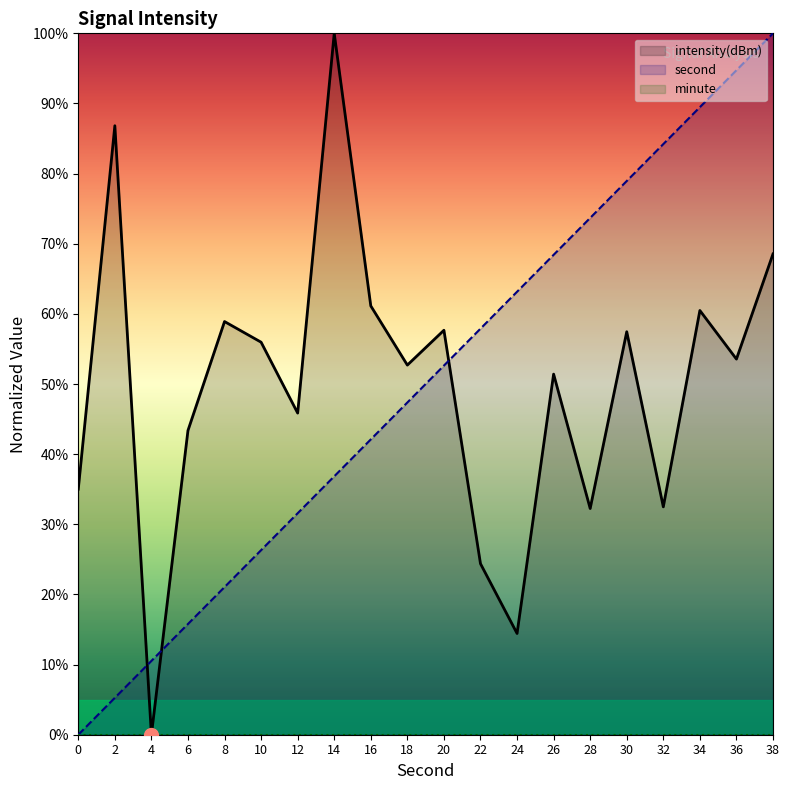

How many intersections are there between intensity and second?

3